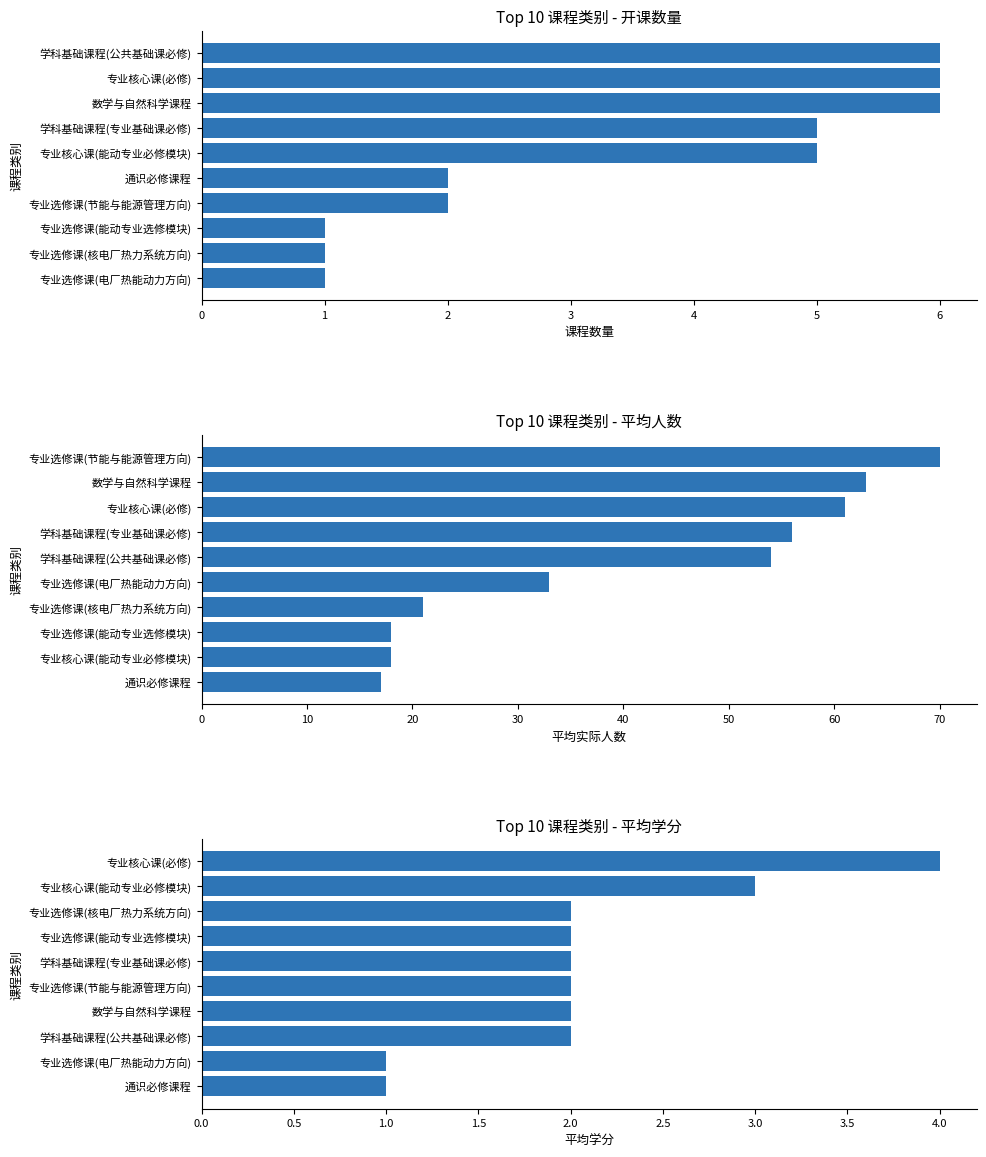

What is the highest value of the 开课数量 series?

6